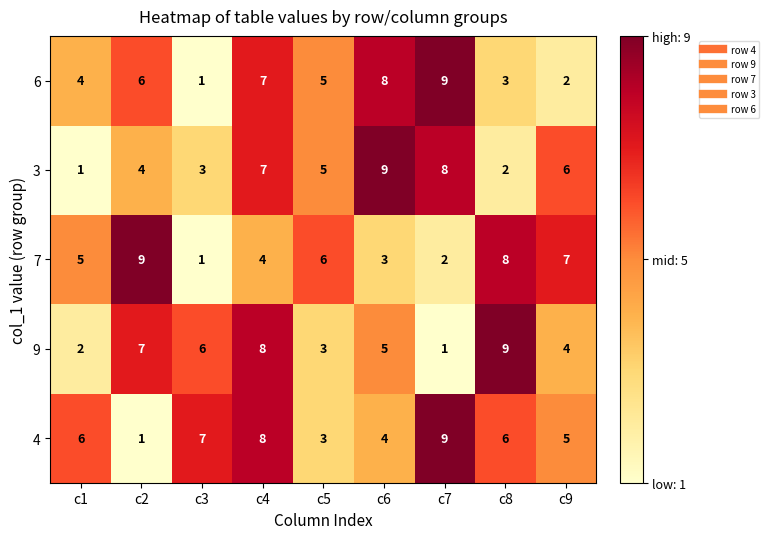

Which series has the largest total across all categories?

4